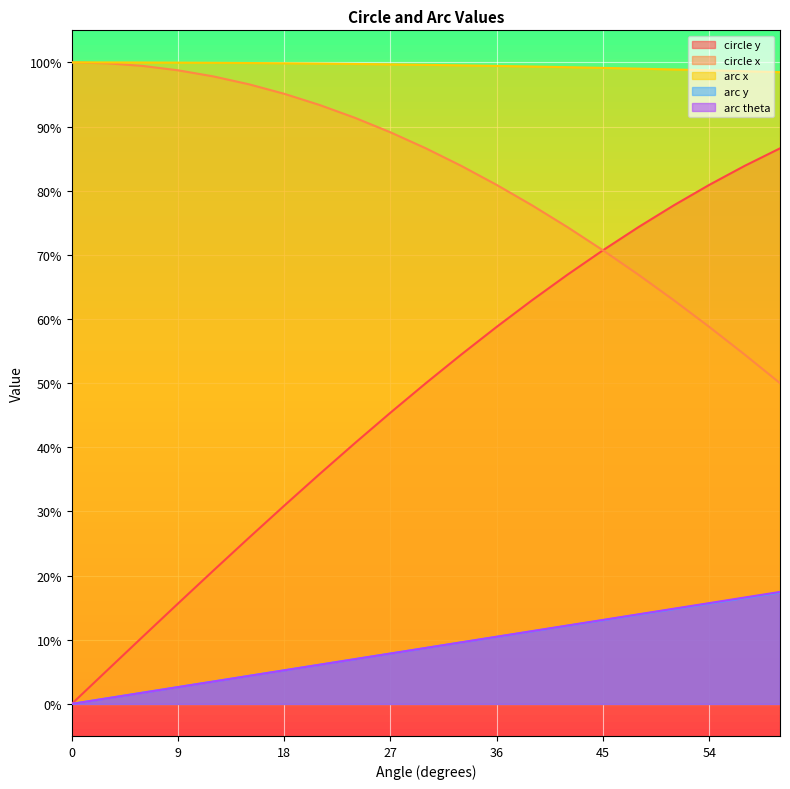

Is it true that arc x equals 1.0 at 18?

True